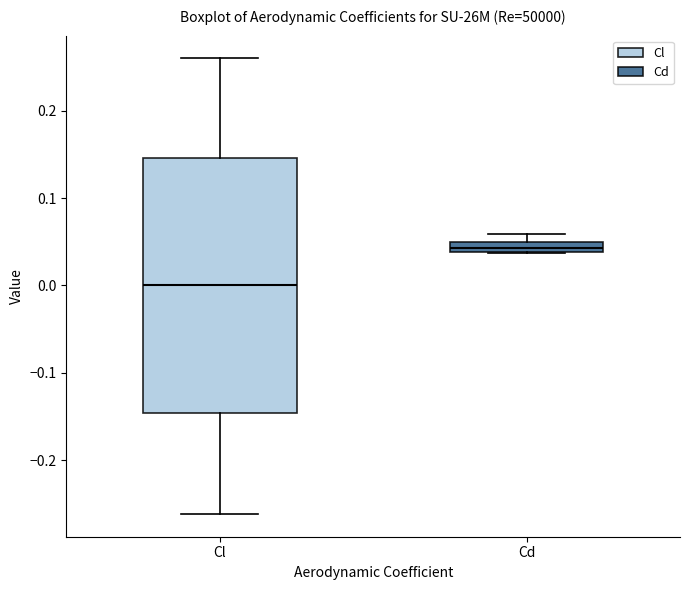

Which box is the tallest, from its lower edge to its upper edge?

Cl